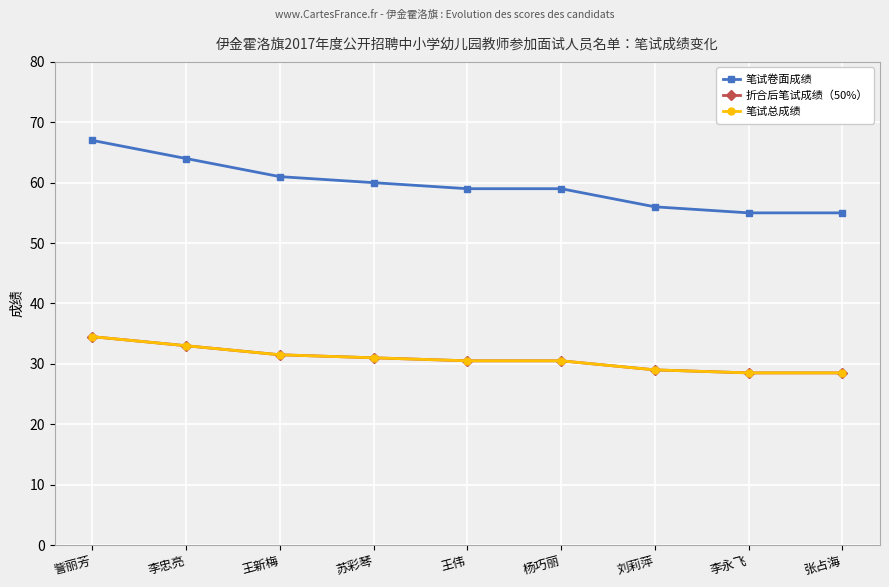

True or false: 折合后笔试成绩（50%） and 笔试卷面成绩 intersect in this chart.

False